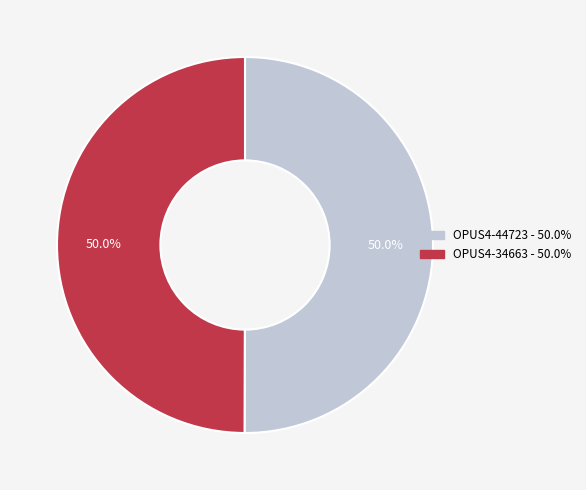

How much of the chart is everything except OPUS4-34663?

50.0%